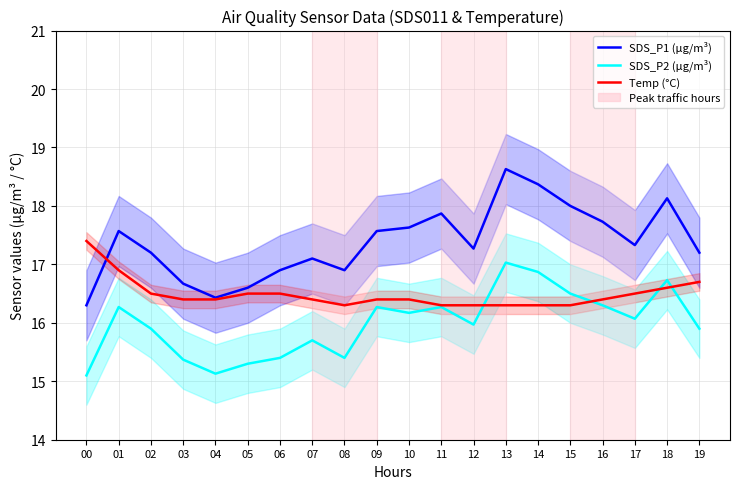

Which label corresponds to the smallest value in the chart?

00